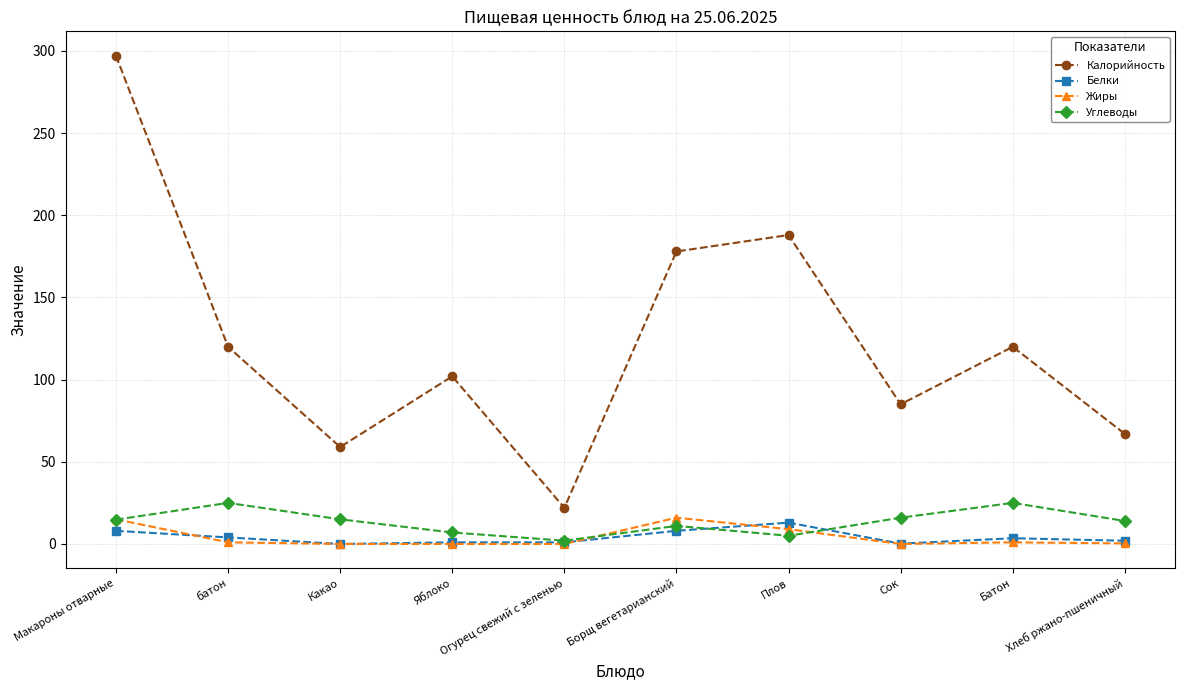

At which category is the sum across all series the highest?

Макароны отварные